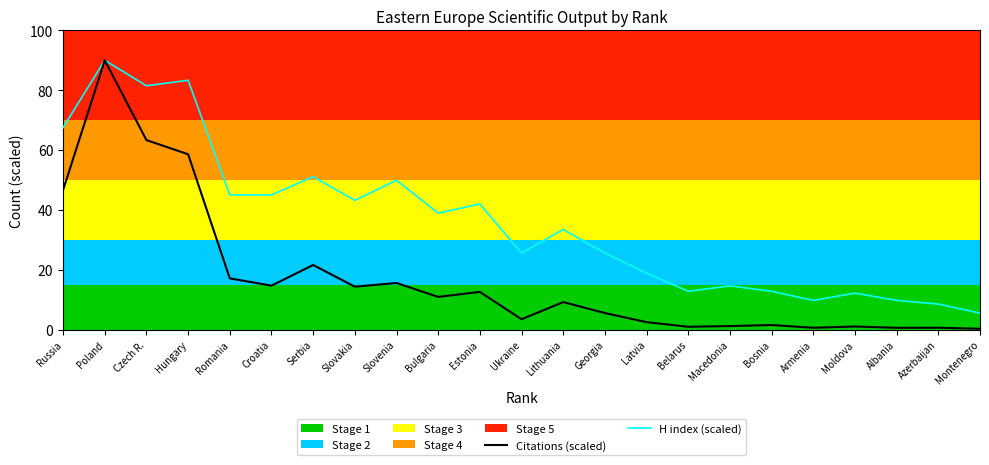

At which label does H index (scaled) first exceed 33?

Russia